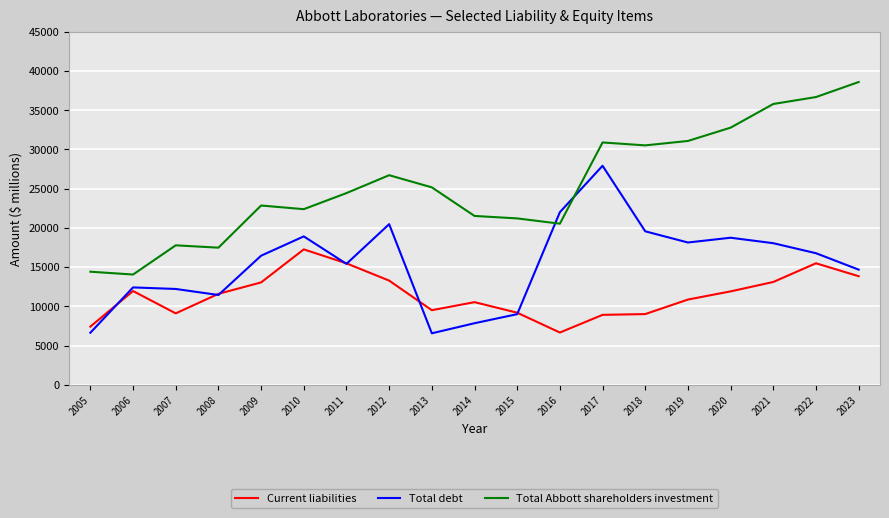

Between which two adjacent categories do Current liabilities and Total debt first intersect?

2005 and 2006